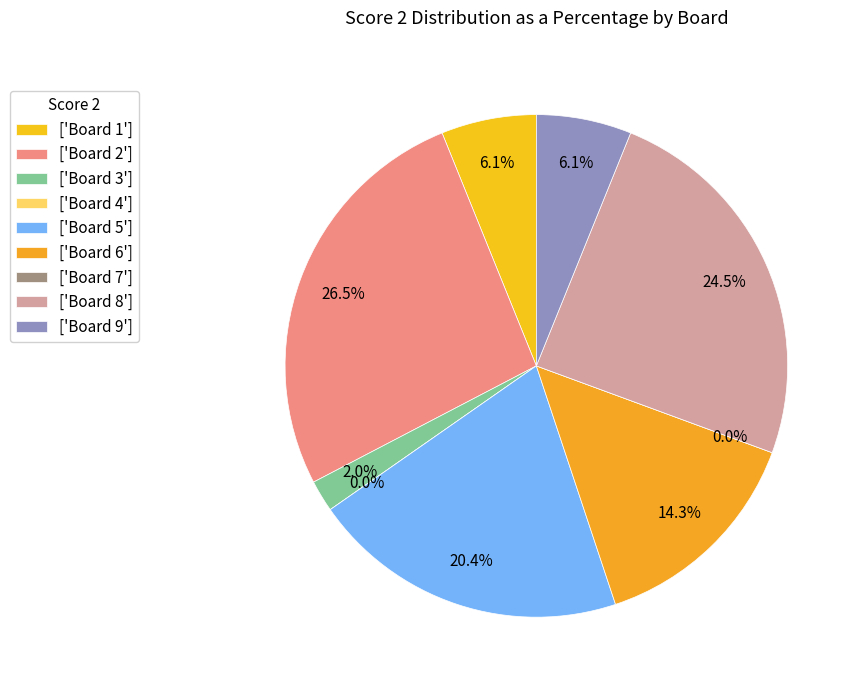

What percentage is NOT represented by Board 2?

73.5%